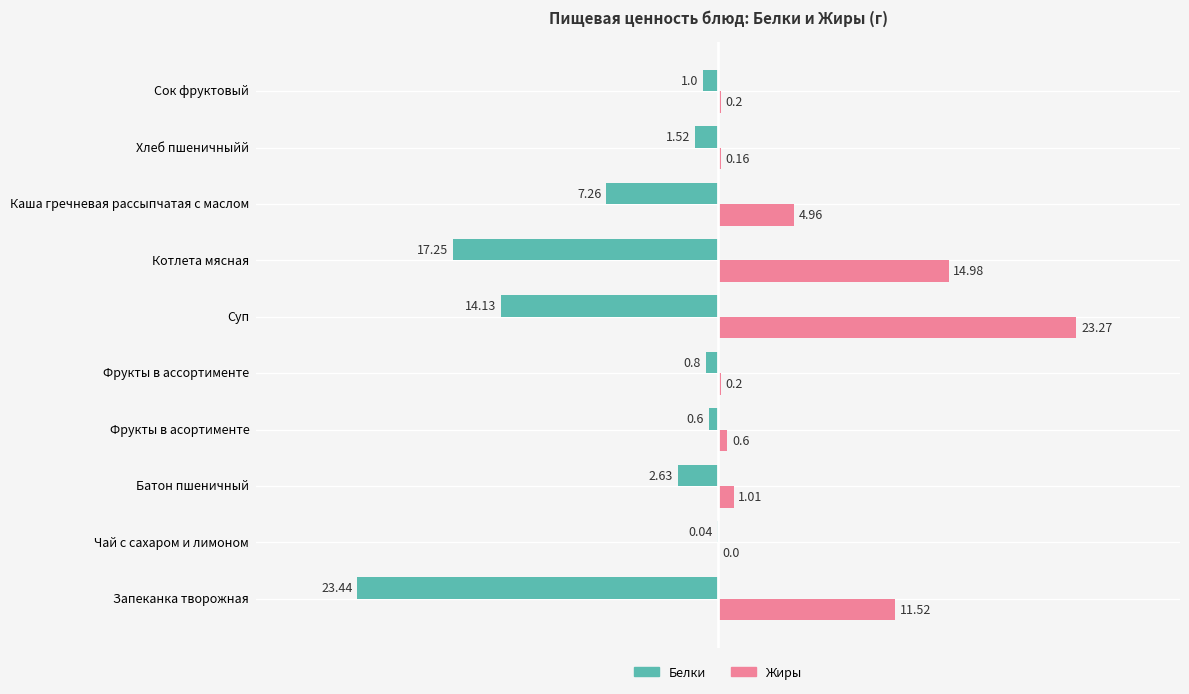

What is the sum of the Белки values at Чай с сахаром и лимоном and Хлеб пшеничныйй?

-1.6